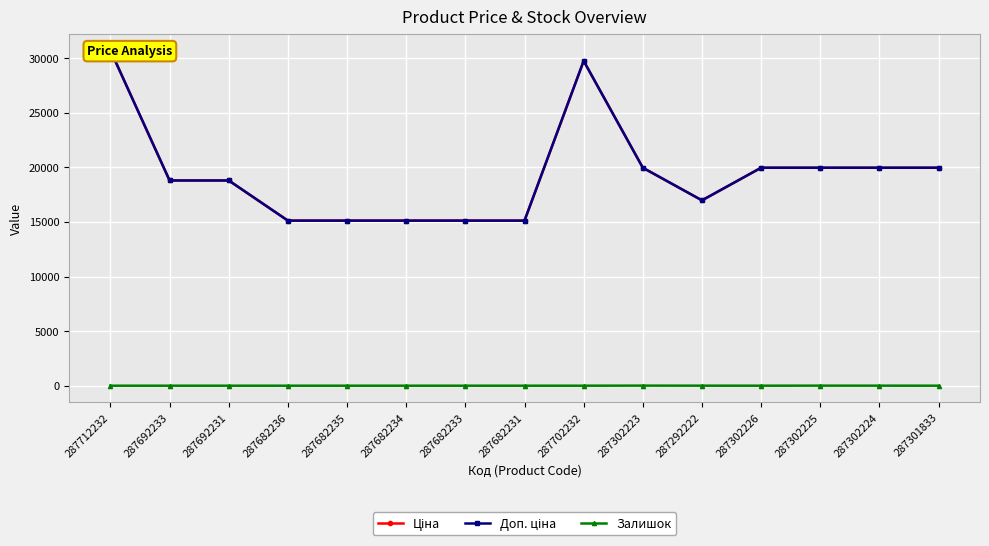

What is the maximum value for Залишок?

7